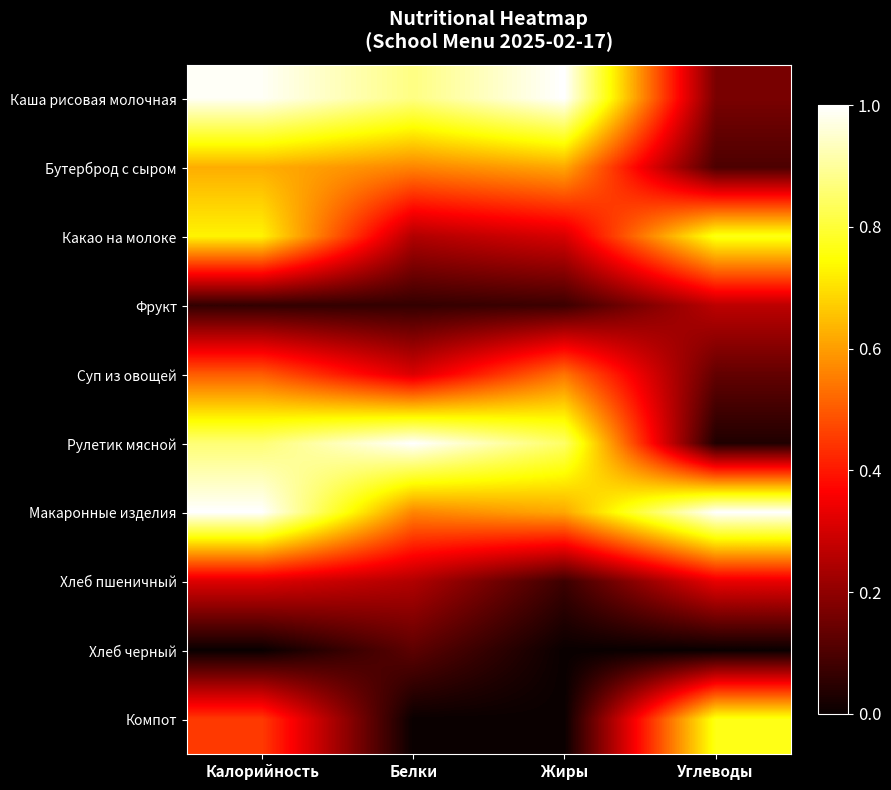

What is the greatest value displayed?

1.0